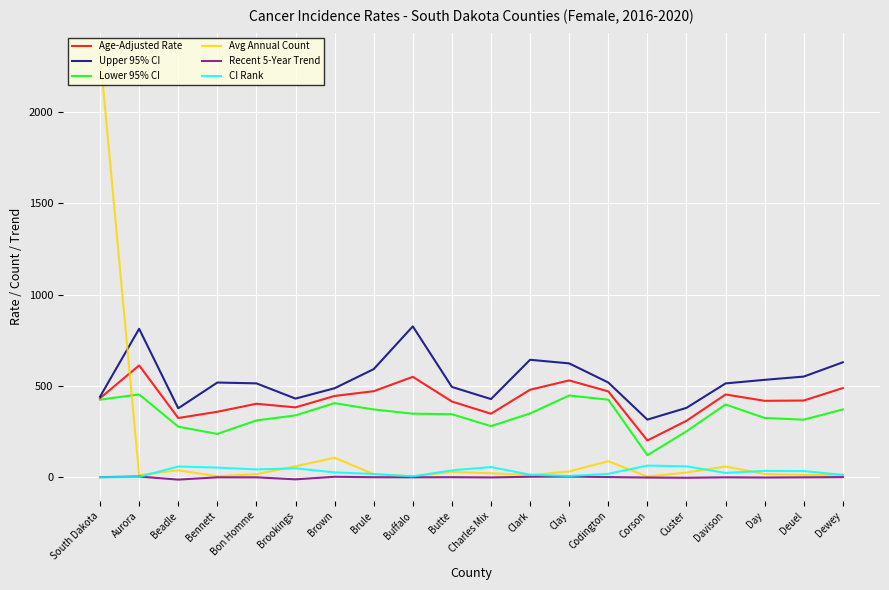

At which category does the chart reach its peak across all series?

South Dakota